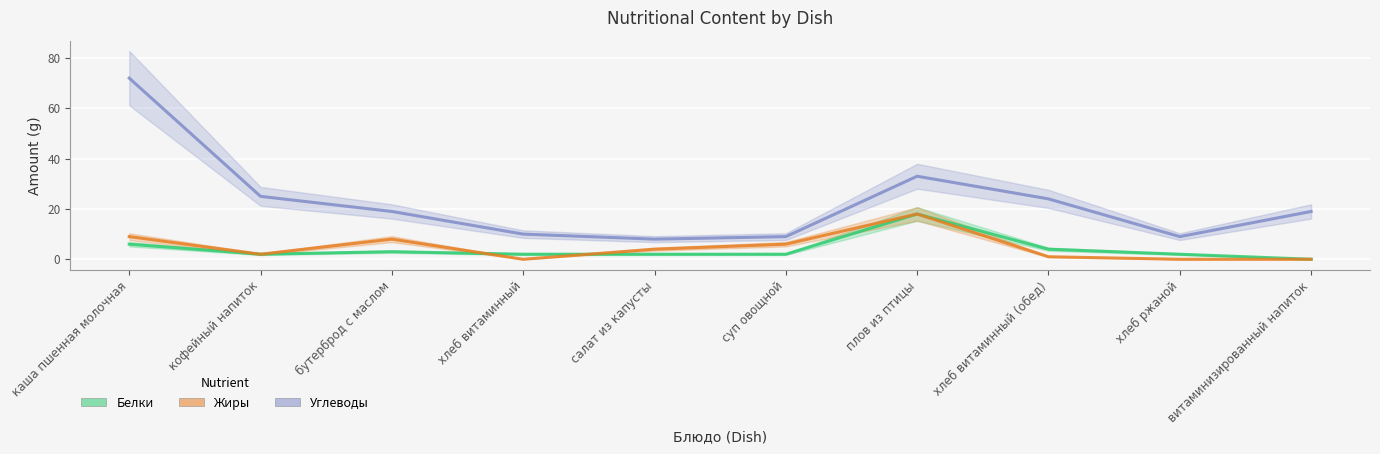

What is the value of the Углеводы point at the 7th from the left?

33